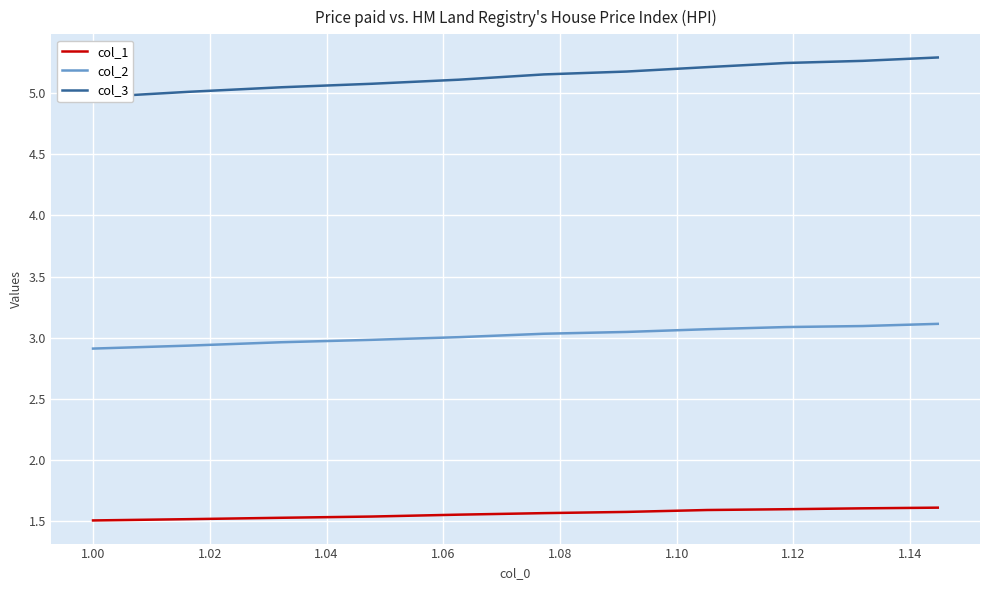

True or false: col_2 and col_1 intersect in this chart.

False